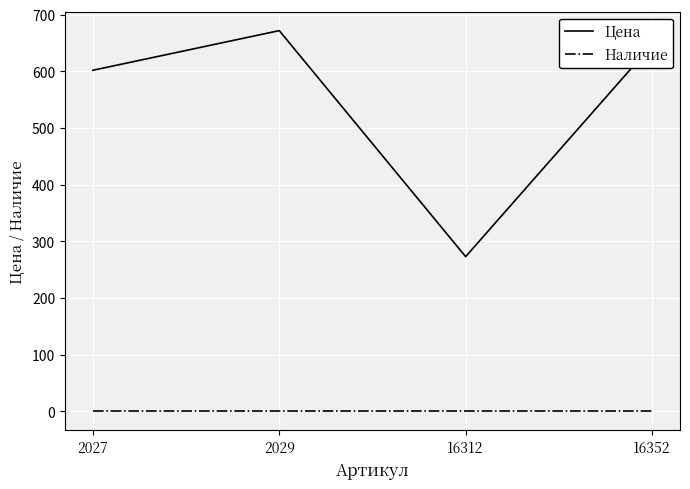

Rank the series at 2029 from lowest to highest value.

Наличие, Цена